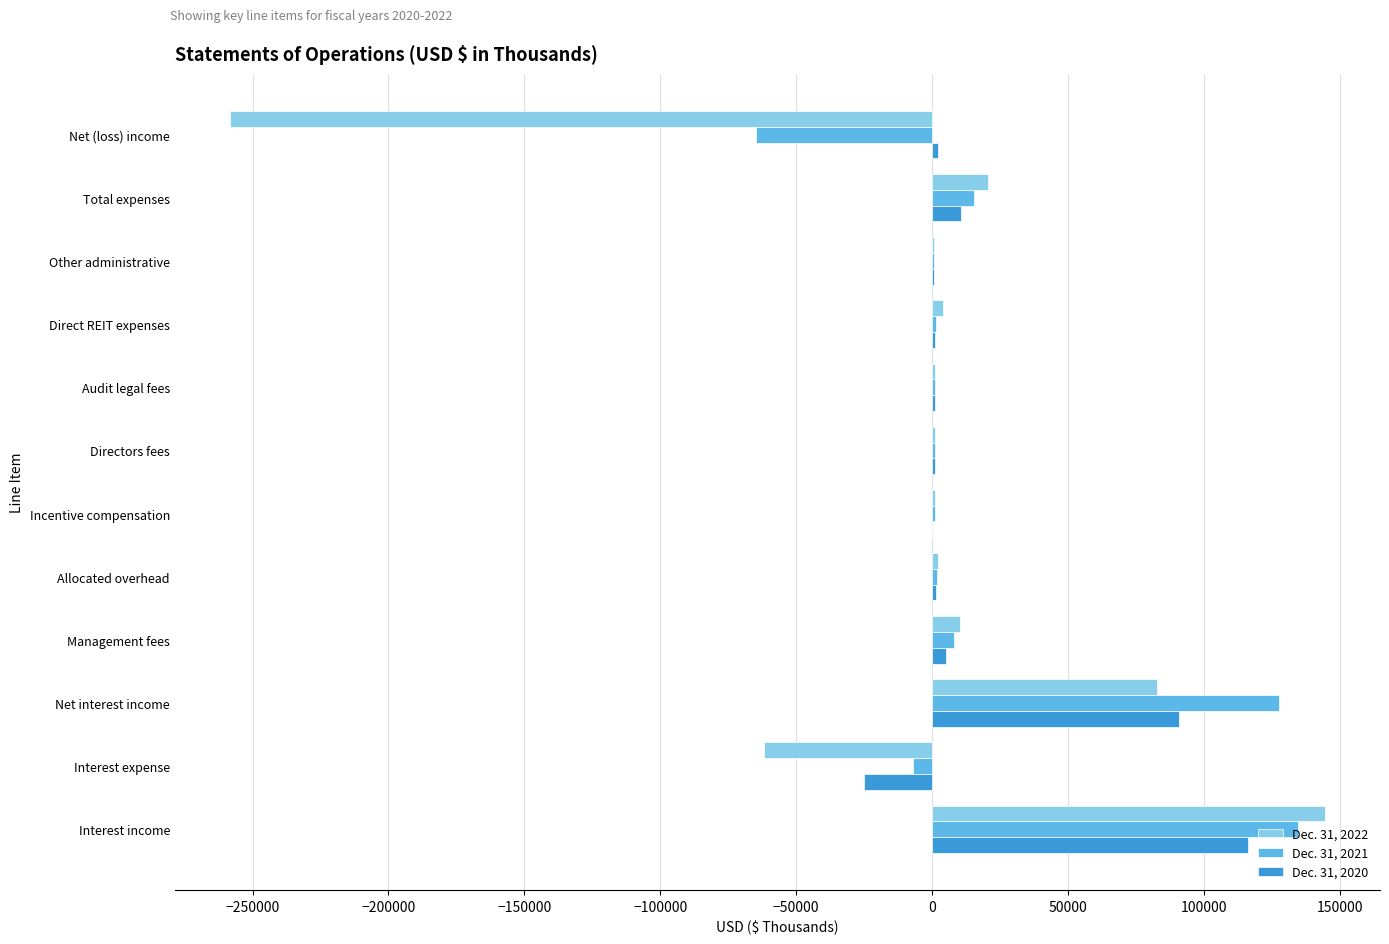

Count the number of categories in the chart.

12